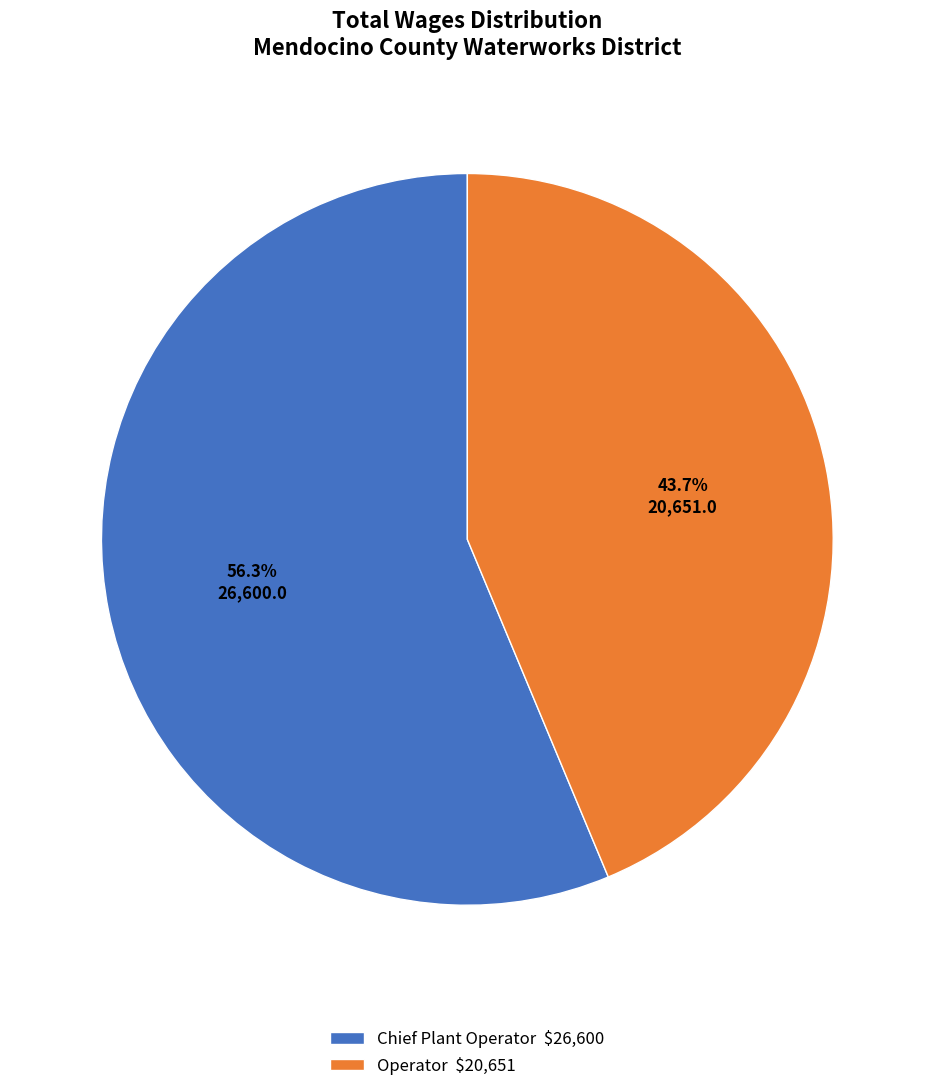

Is there any slice that represents more than half of the pie?

Yes